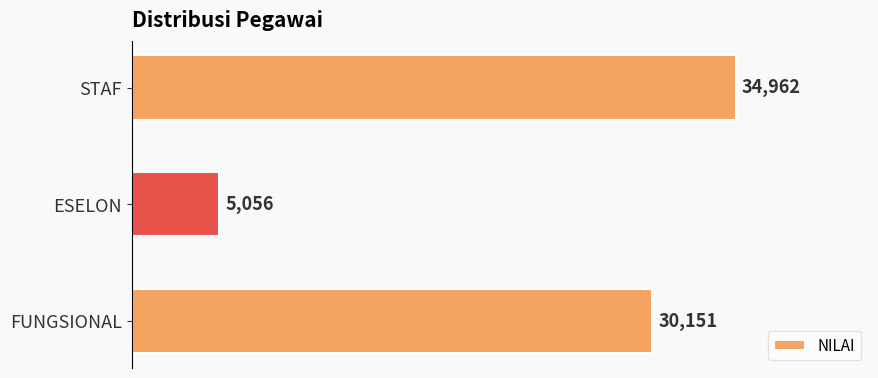

Reading bottom to top, transcribe all the data shown in this chart.

FUNGSIONAL=30151	ESELON=5056	STAF=34962